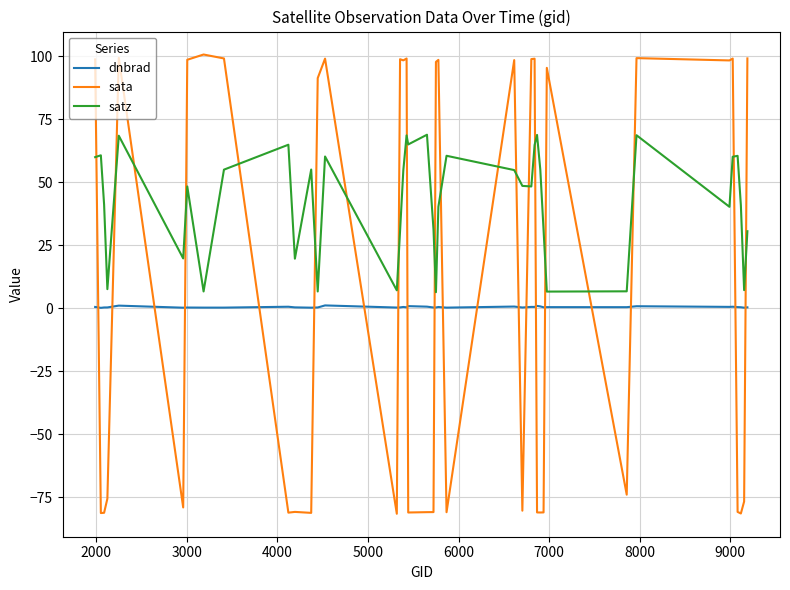

Rank the series by their maximum value, from lowest to highest.

dnbrad, satz, sata